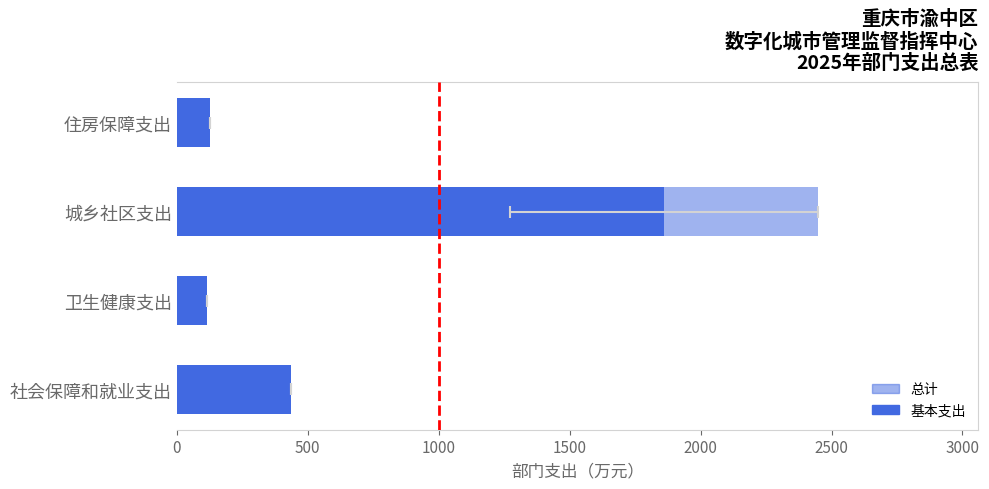

How many data points in 总计 are above 437?

2